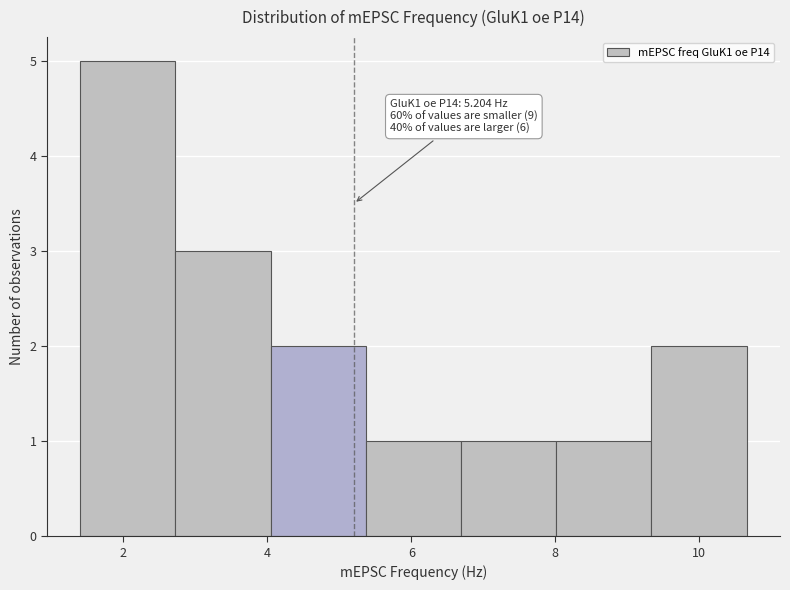

Which range on the x-axis has the tallest bar?

1.4 to 2.8